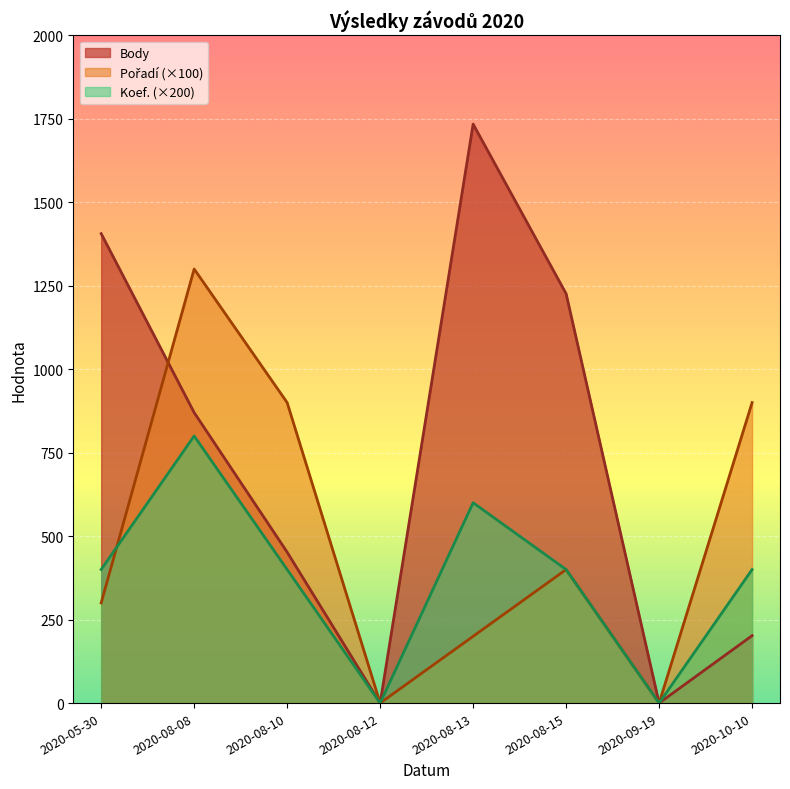

Between 2020-08-12 and 2020-08-15, which is larger?

2020-08-15